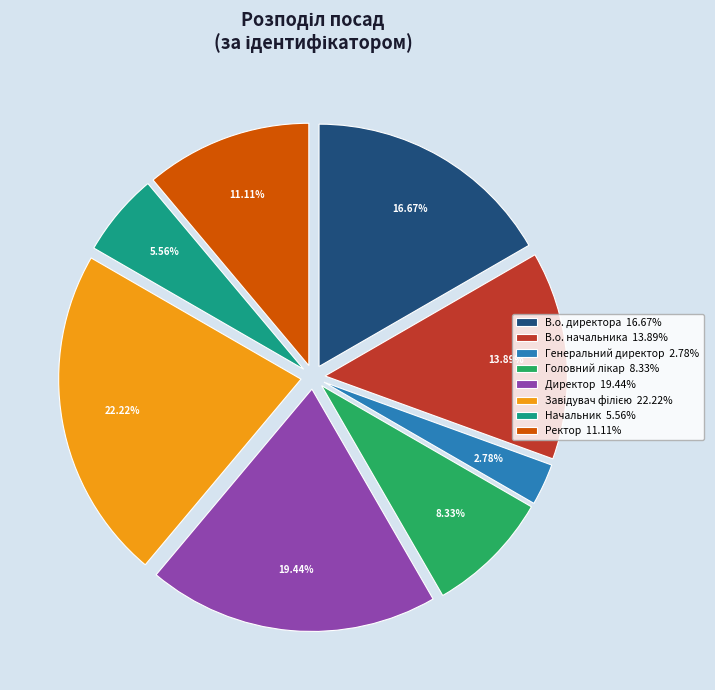

What is the ratio of the value at В.о. начальника 13.89% to the value at В.о. директора 16.67%?

0.8